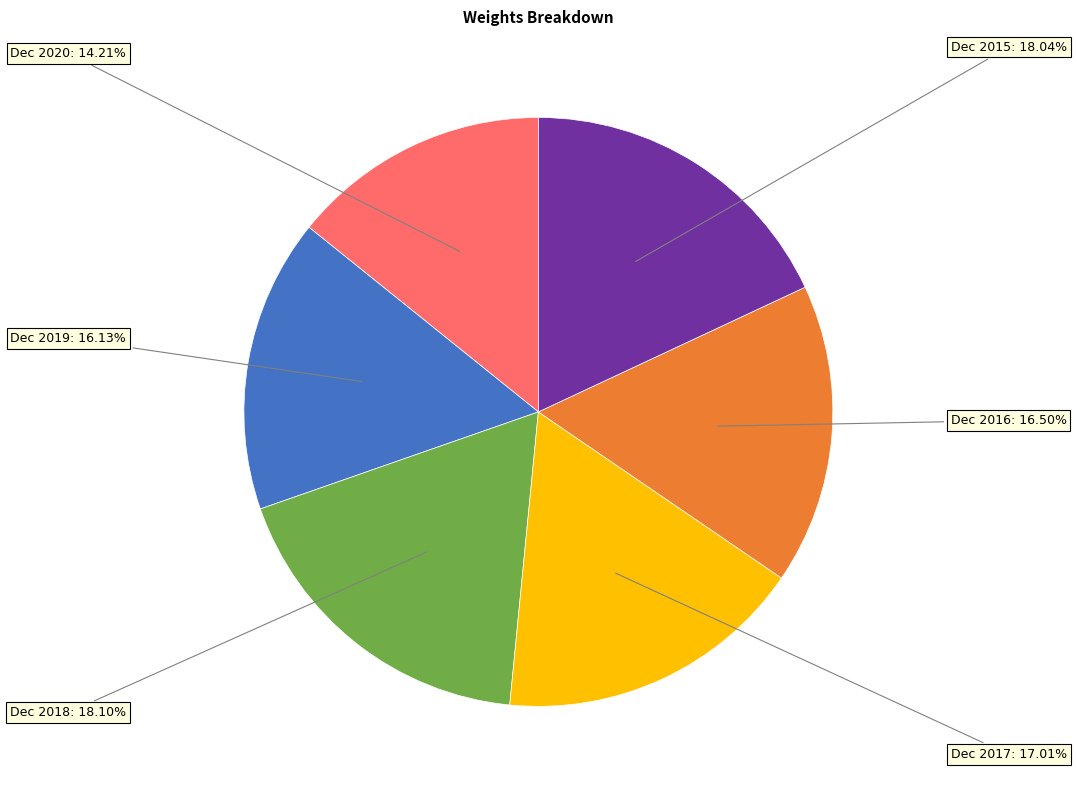

What percentage is the Dec 2018 slice, to the nearest percent?

18%